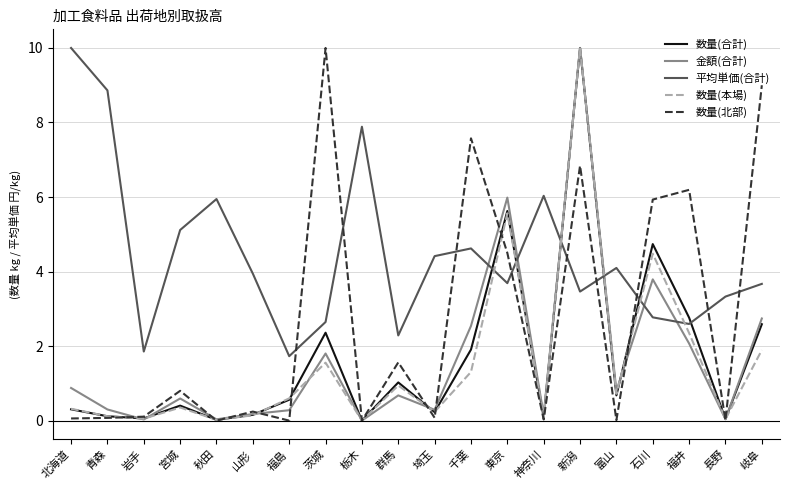

Between 神奈川 and 福井, which series saw the biggest shift?

数量(北部)